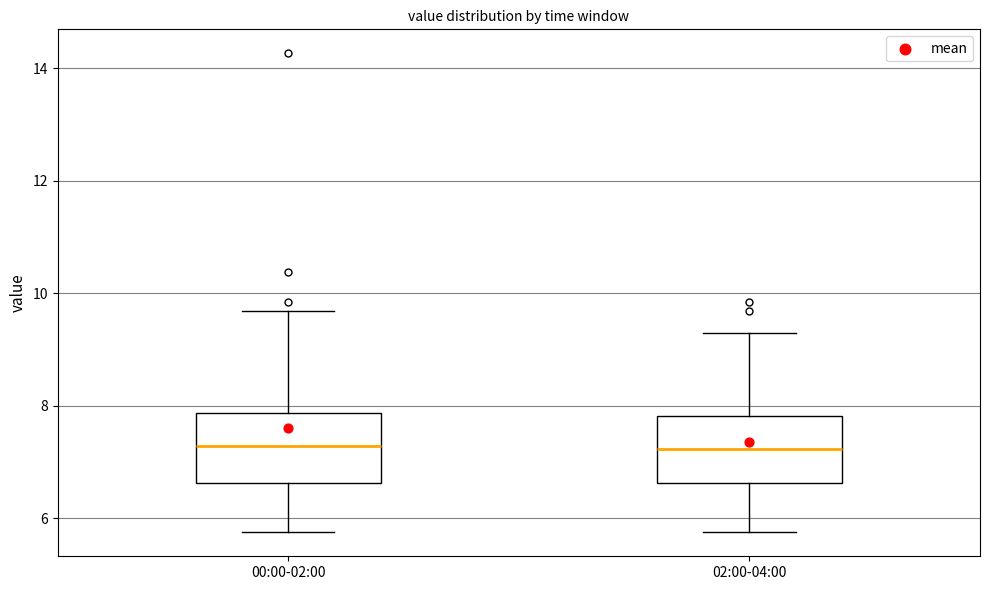

Reading left to right, transcribe this box plot: for each box, give where its median line is, the range the box spans, and where its two whiskers end, as read against the y-axis. The values are not printed on the chart, so give them approximately, as read against the axis.

00:00-02:00: median 7.2, box 6.6 to 7.8, whiskers 5.8 to 9.6
02:00-04:00: median 7.2, box 6.6 to 7.8, whiskers 5.8 to 9.4